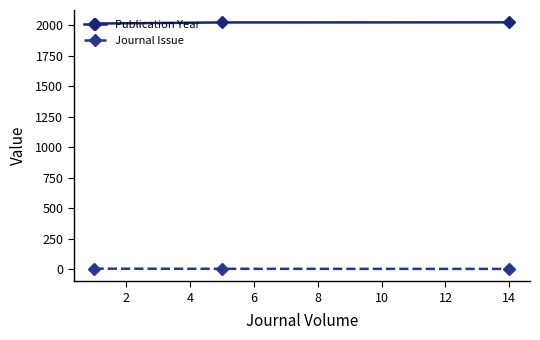

Which series has the largest total across all categories?

Publication Year